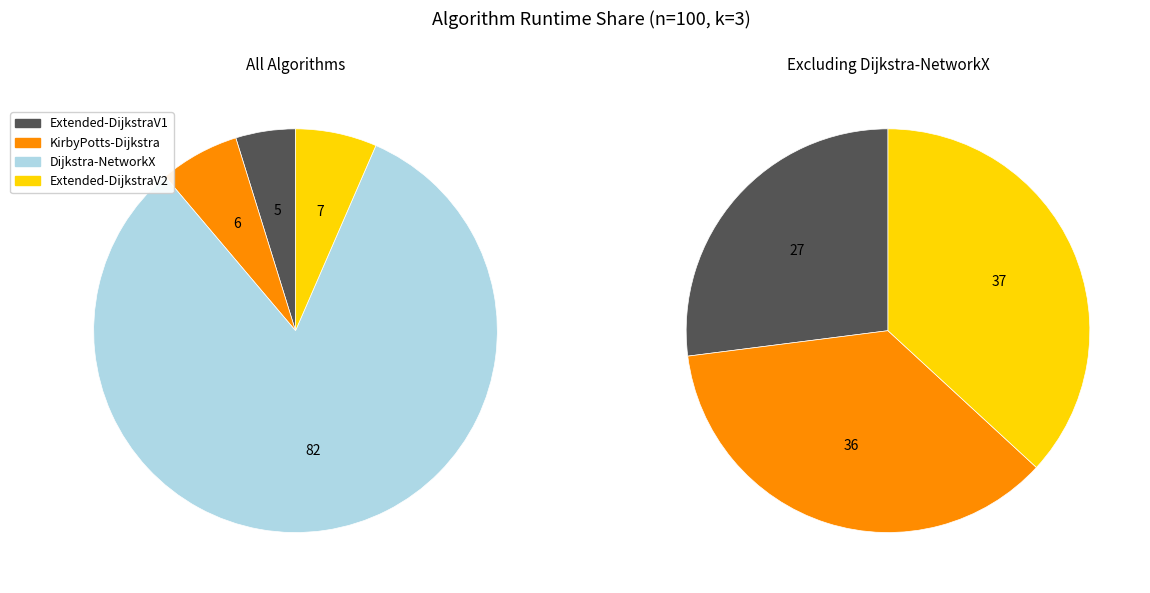

Is 18 the majority of the pie?

No